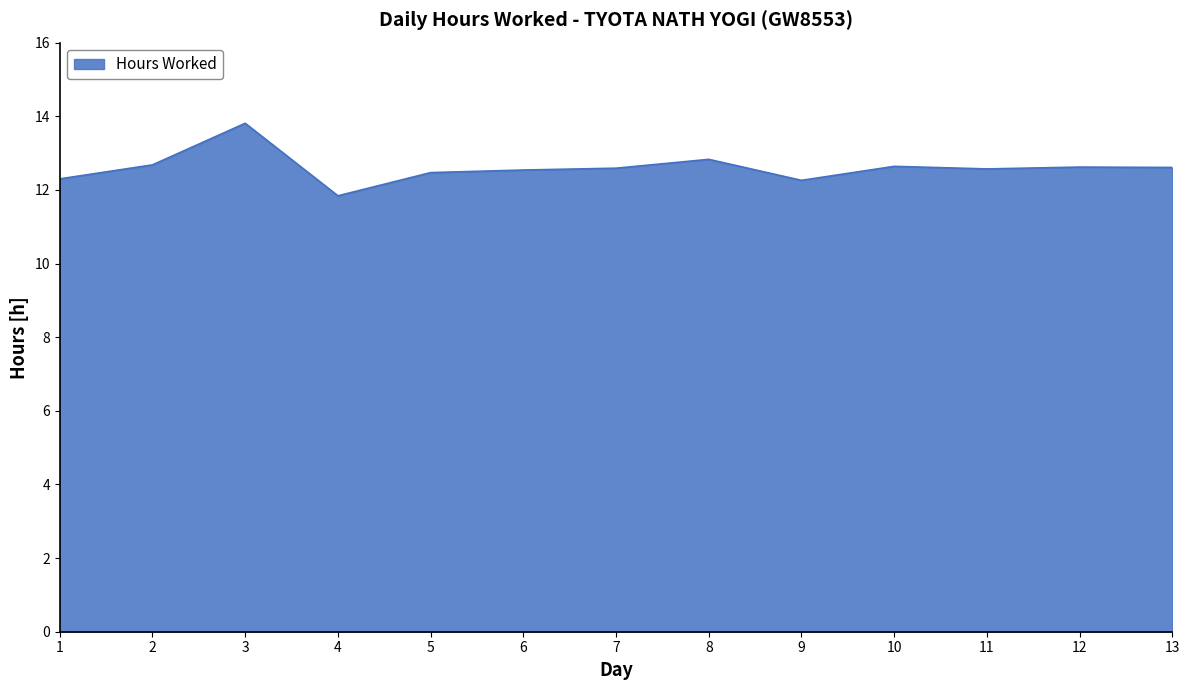

What is the ratio of the value at 12 to the value at 2?

1.0